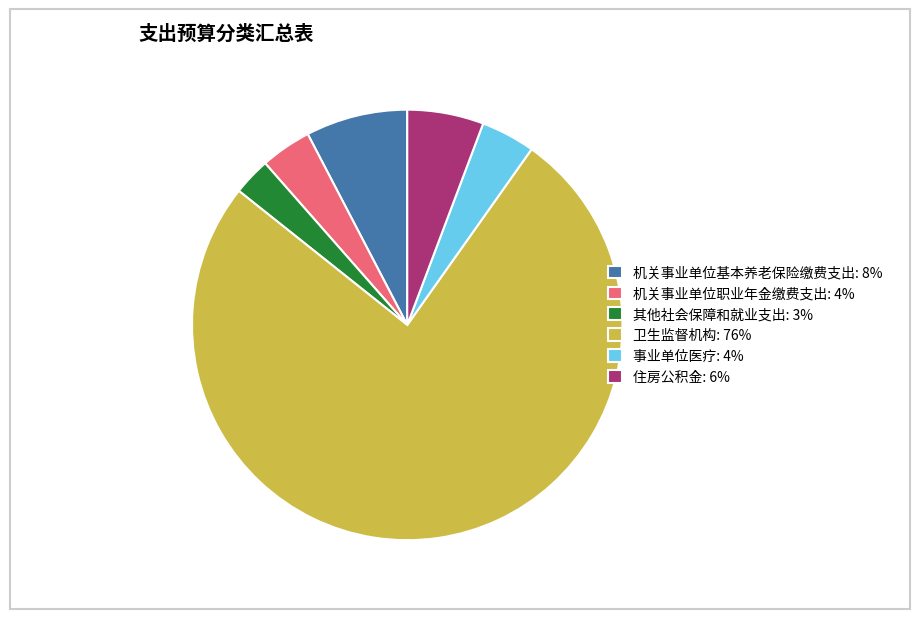

How many segments does this pie chart have?

6